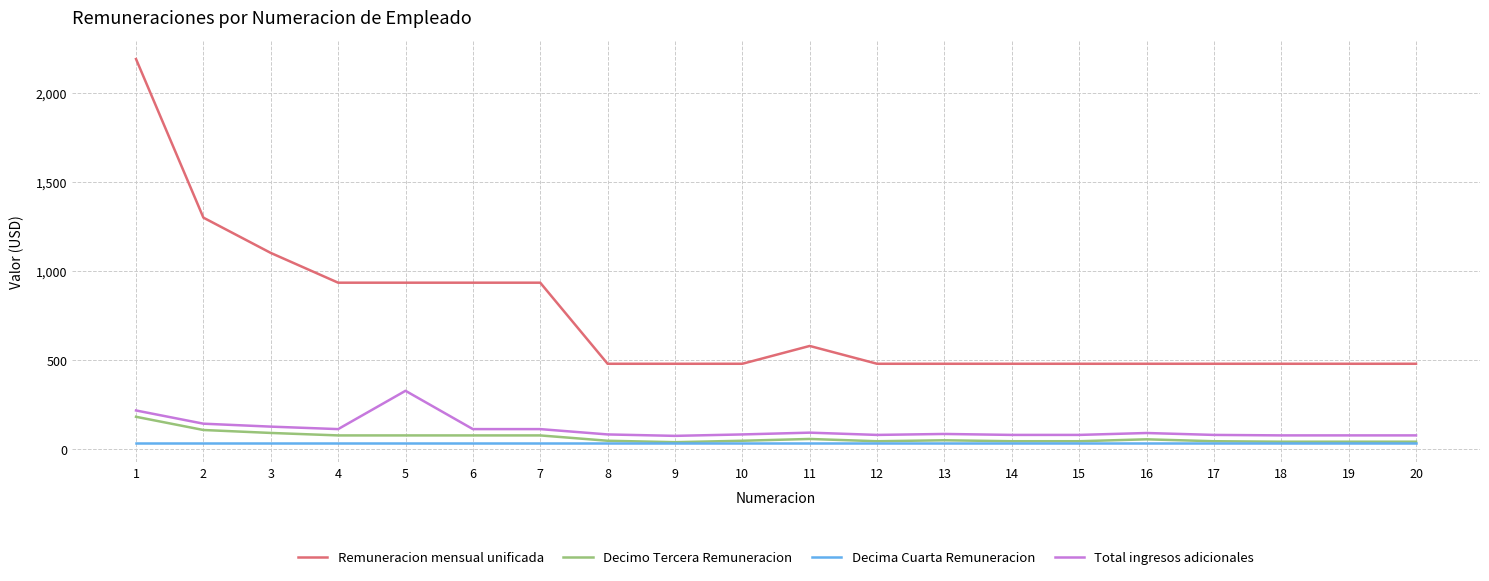

Read the Decima Cuarta Remuneracion value at 15.

35.4